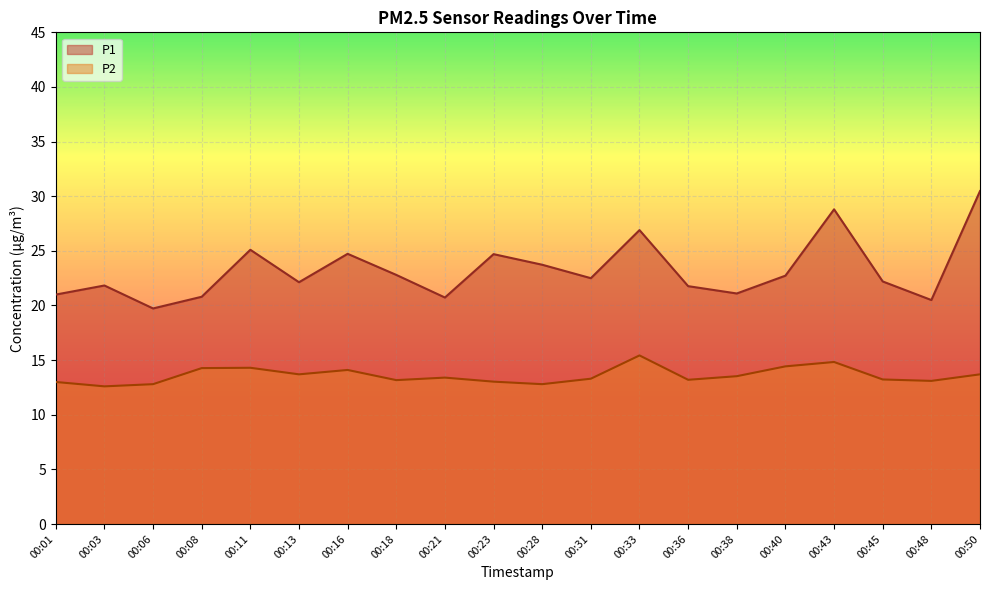

At 00:48, list the series in order from smallest to largest.

P2, P1